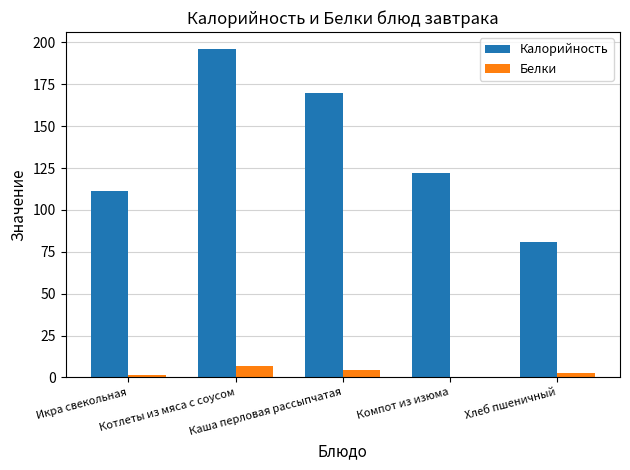

How many data points in Белки are above 2?

3